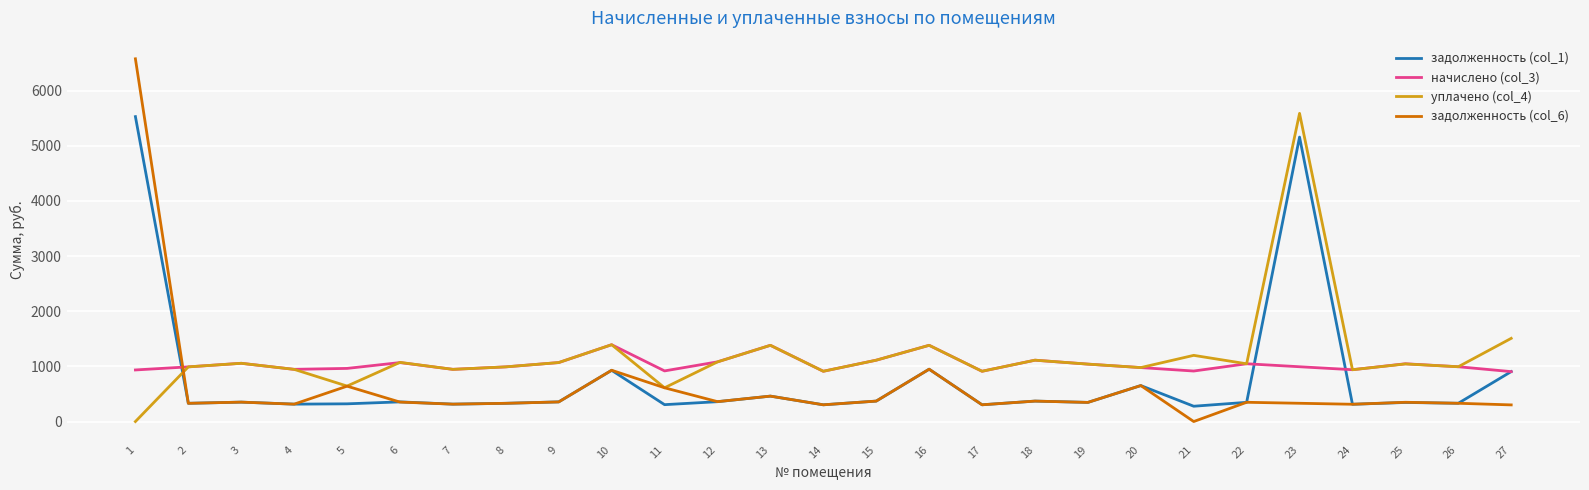

Rank the series at 23 from lowest to highest value.

задолженность (col_6), начислено (col_3), задолженность (col_1), уплачено (col_4)